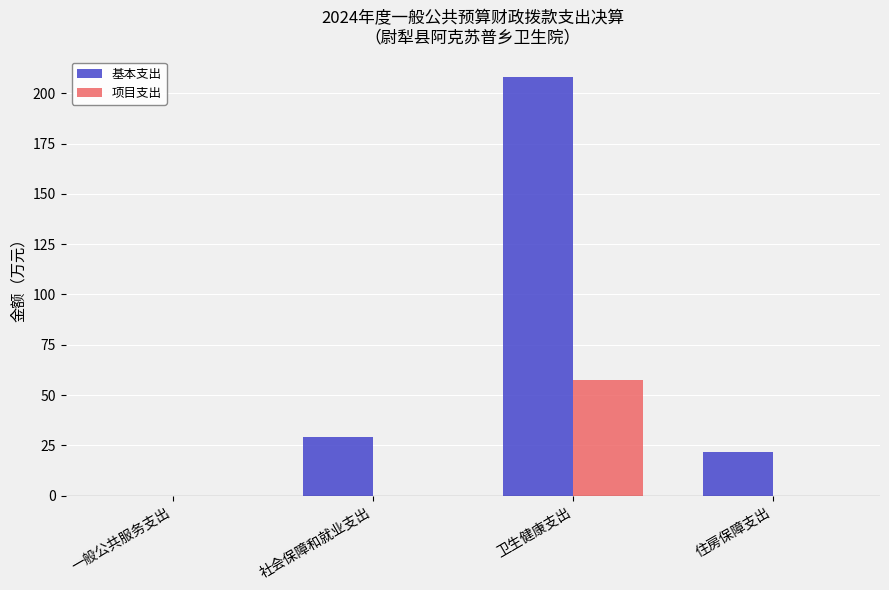

Does the chart contain stacked bars?

No